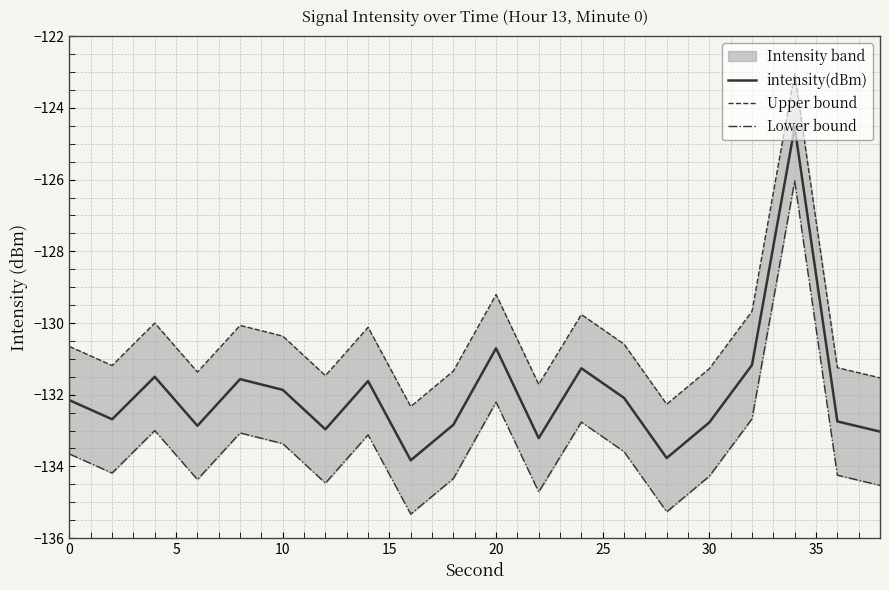

True or false: Lower bound and intensity(dBm) cross at least once.

False